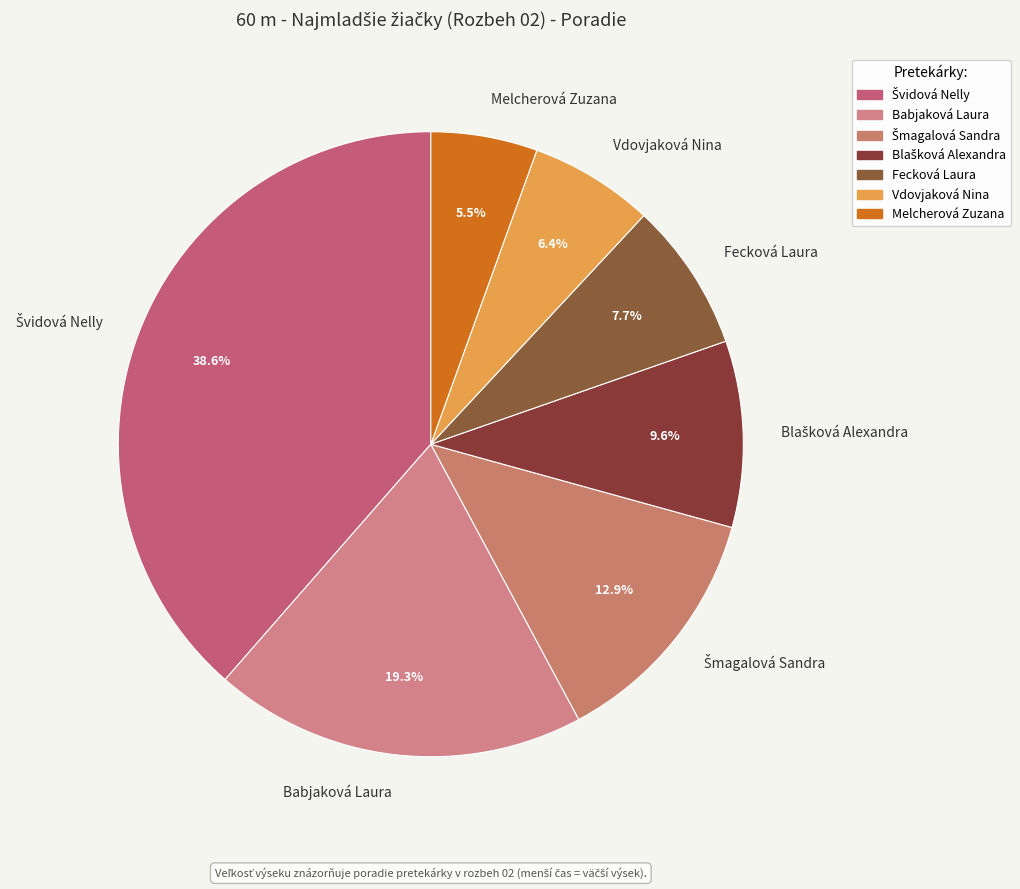

To the nearest percent, what is the average slice percentage?

14%